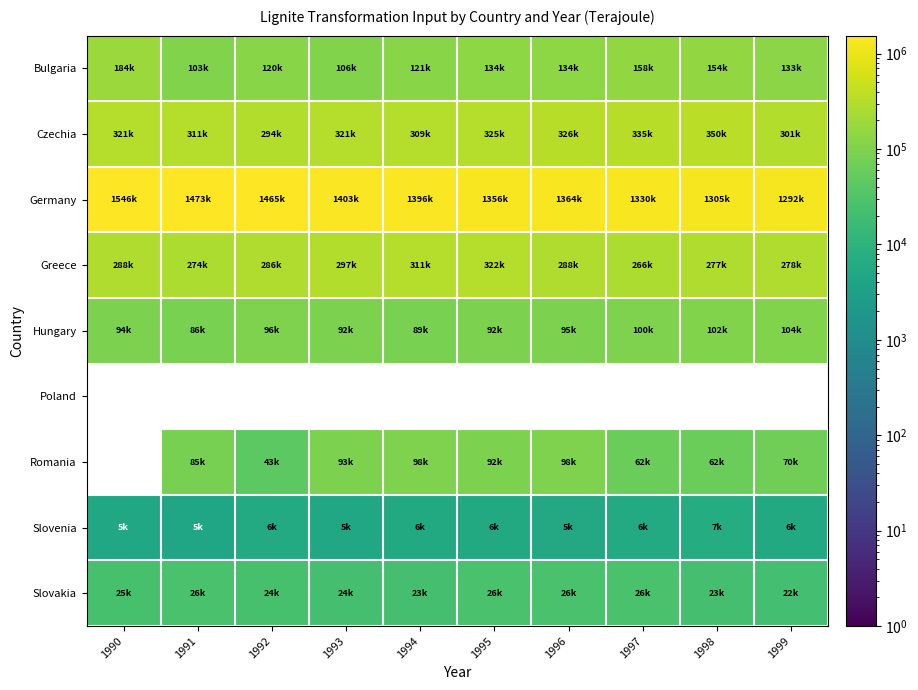

Where is Bulgaria nearest to the value 143694?

1996